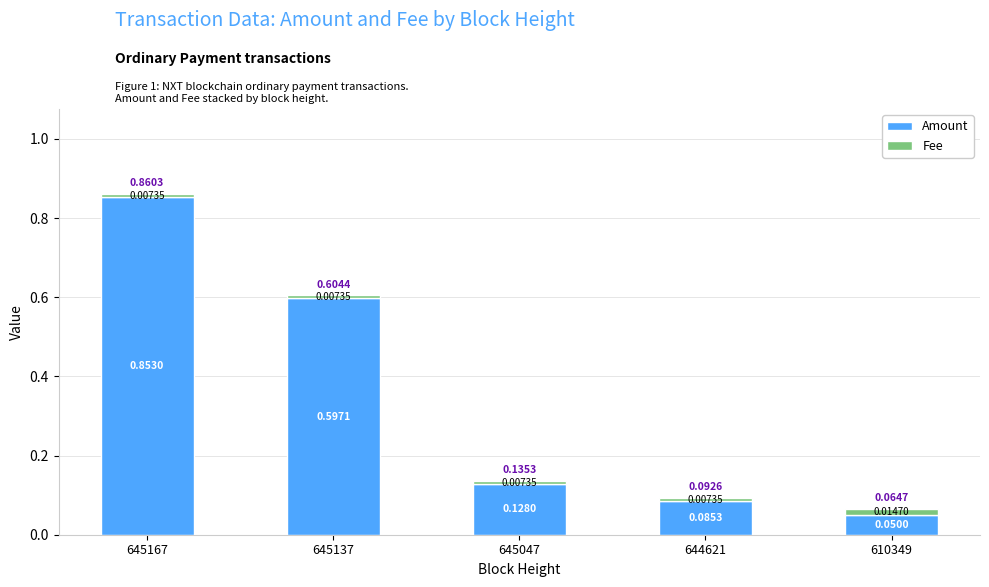

What is the total value across all series at 645137?

0.6